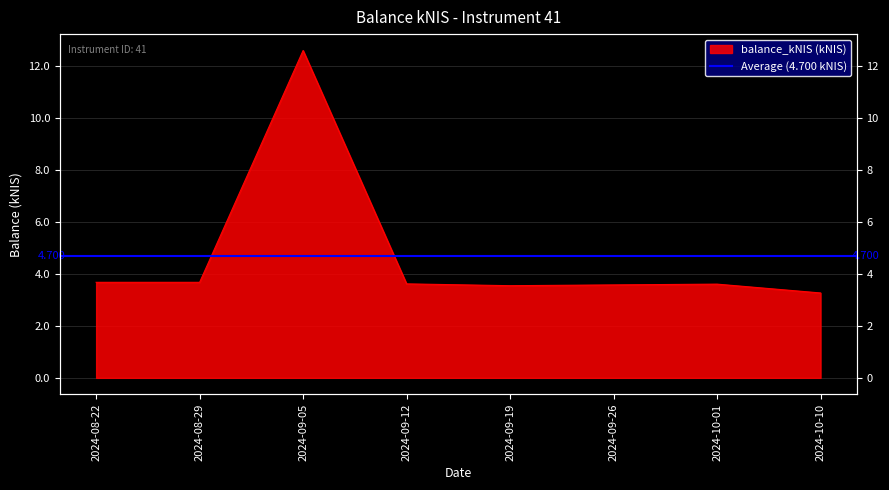

What is the minimum value shown in the chart?

3.3